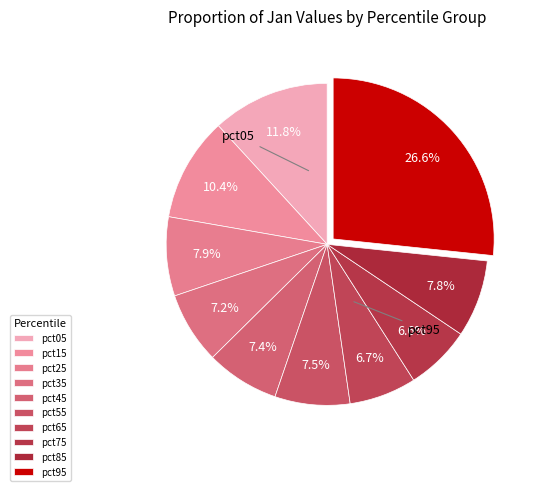

How many segments does this pie chart have?

10